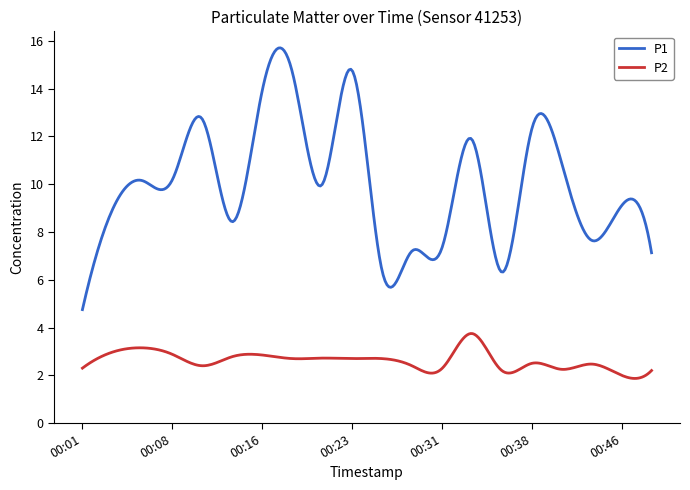

True or false: P1 and P2 intersect in this chart.

False